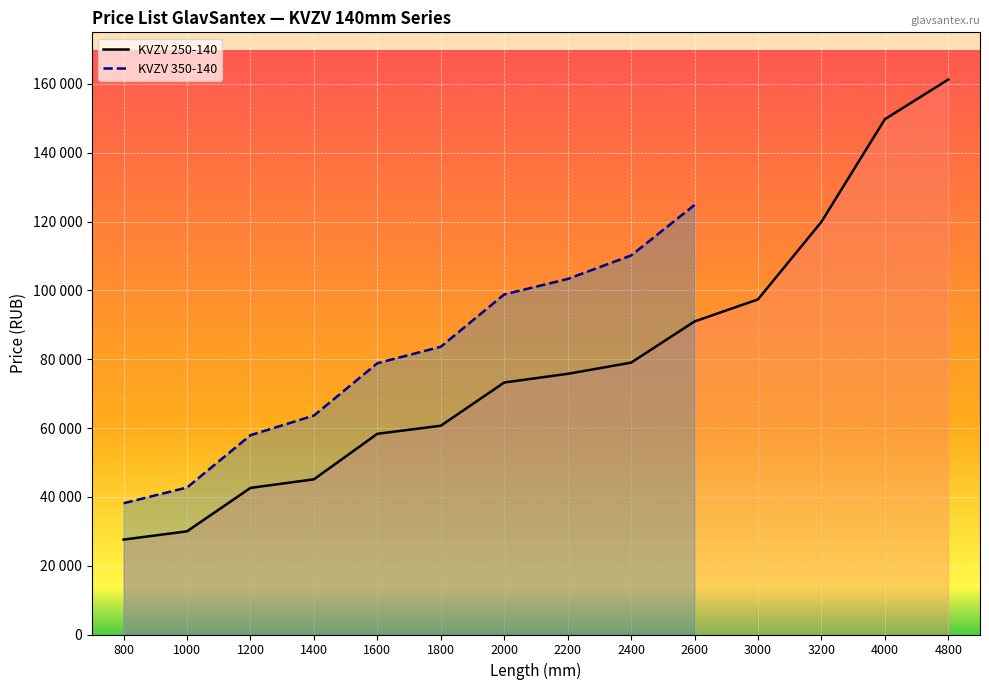

What is the sum of the values at 3000 and 1600?

155718.9